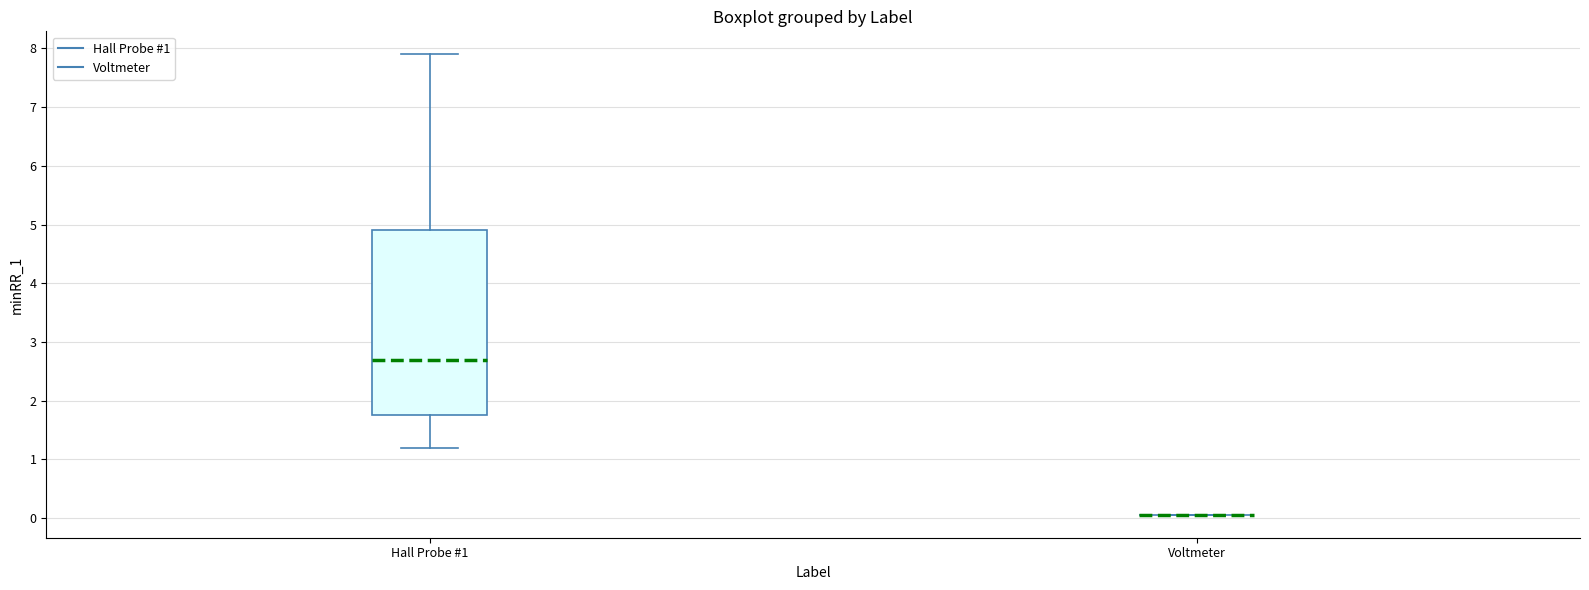

Reading left to right, transcribe this box plot: for each box, give where its median line is, the range the box spans, and where its two whiskers end, as read against the y-axis. The values are not printed on the chart, so give them approximately, as read against the axis.

Hall Probe #1: median 2.7, box 1.8 to 4.9, whiskers 1.2 to 7.9
Voltmeter: box collapsed to a line at 0.1, whiskers 0.1 to 0.1